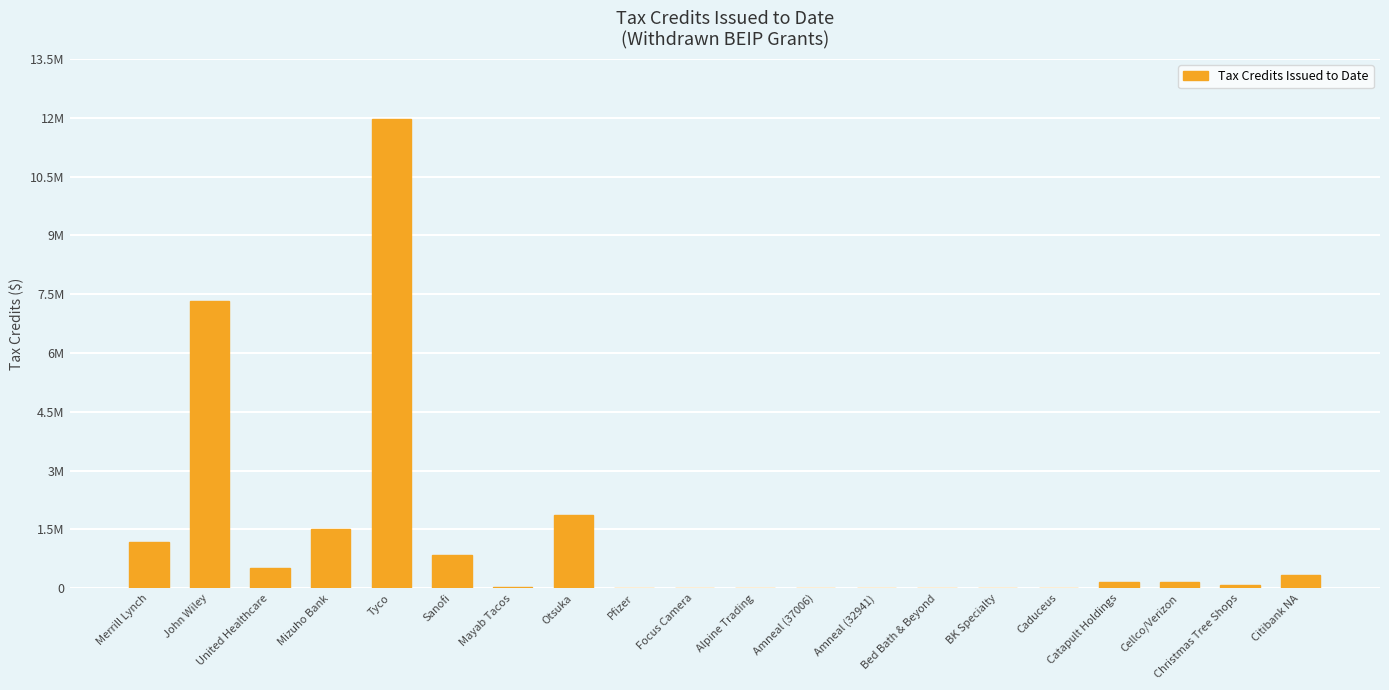

What is the difference between the values at Tyco and Merrill Lynch?

10809908.0